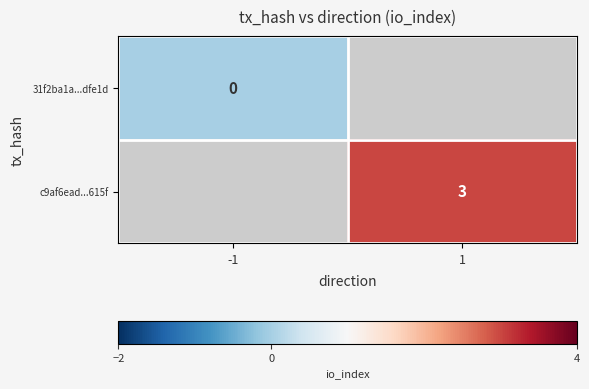

The c9af6ead...615f series shows 3 at 1. True or false?

True